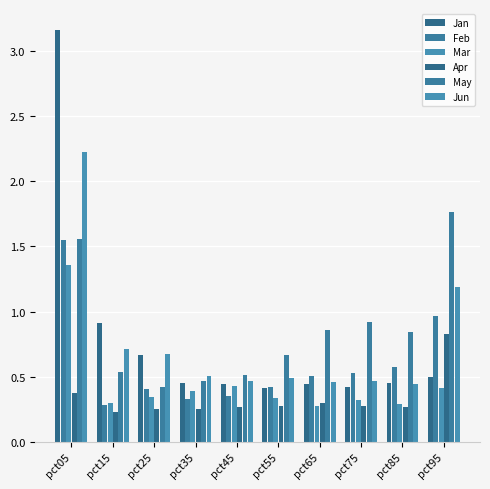

True or false: Feb has a value of 0.4 at pct45.

True